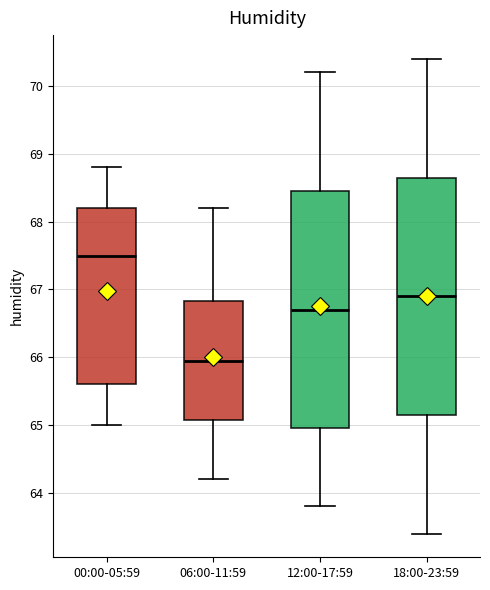

Where does the median line of the box for 06:00-11:59 sit on the y-axis? The values are not printed on the chart, so give them approximately, as read against the axis.

66.0